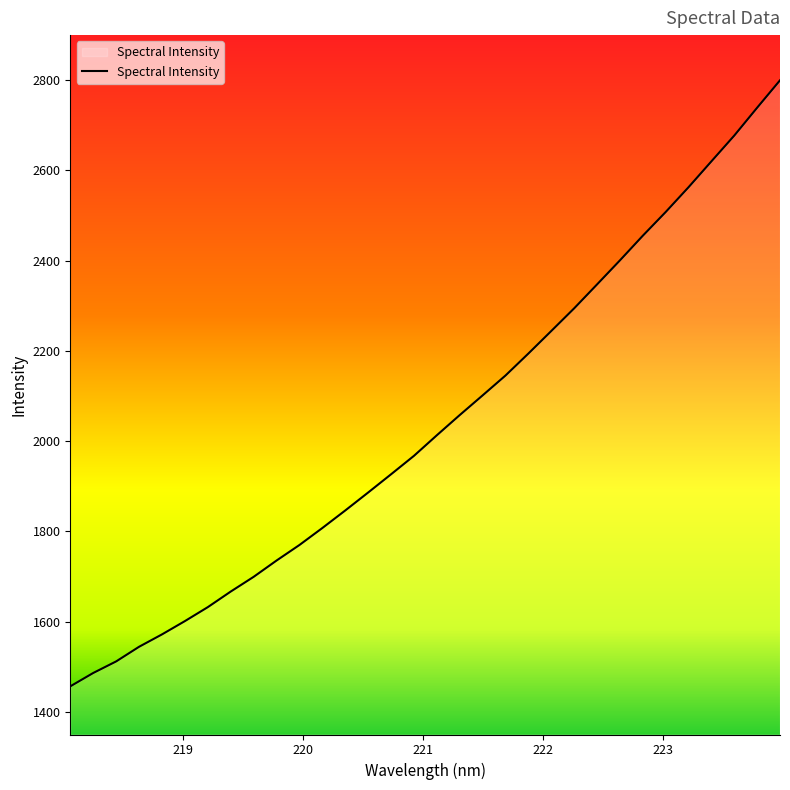

What is the minimum value shown in the chart?

1456.7